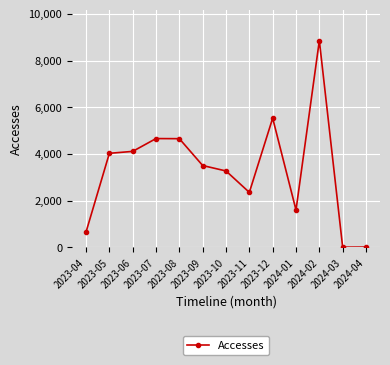

What is the difference between the values at 2023-04 and 2024-04?

644